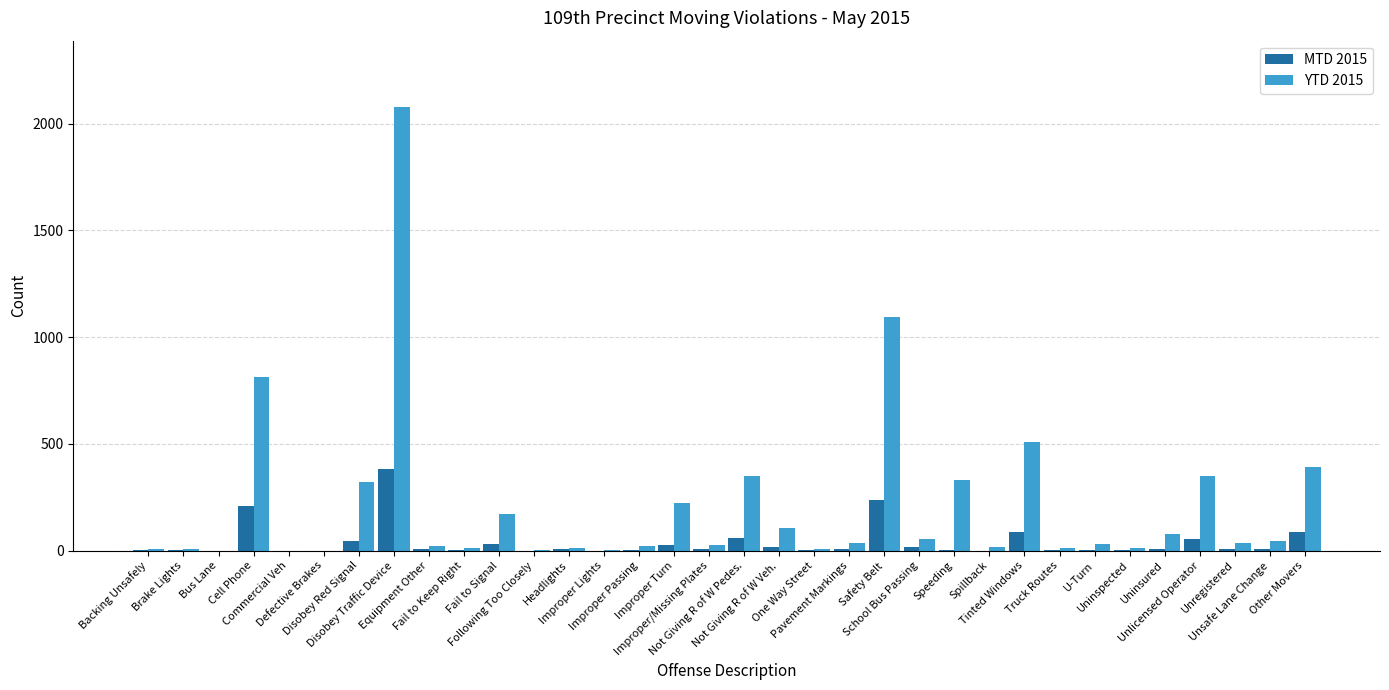

How many distinct data groups are displayed?

2